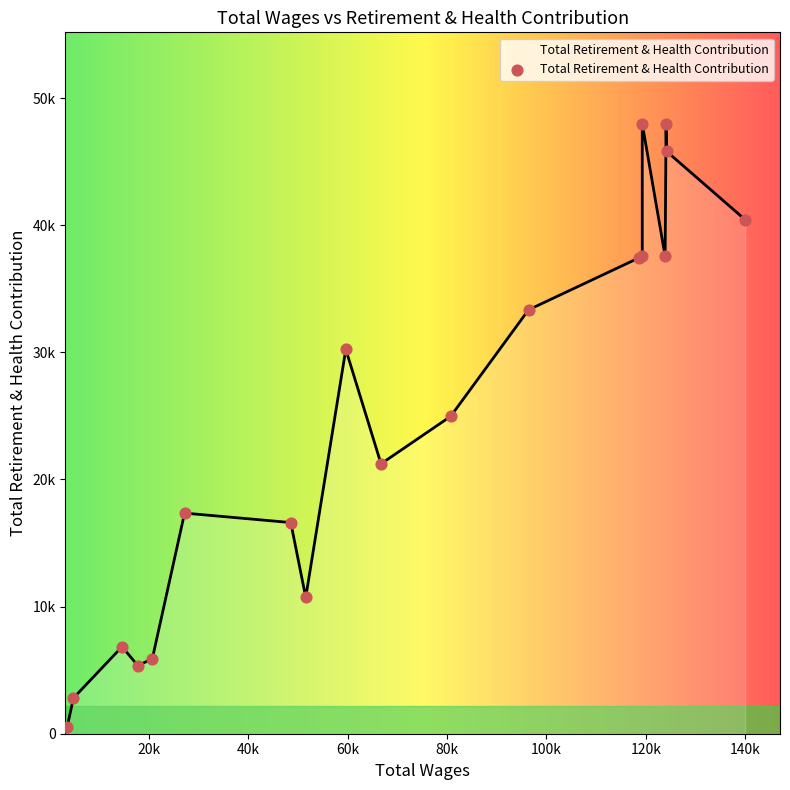

What is the change in value from 118628.0 to 59649.0?

-7206